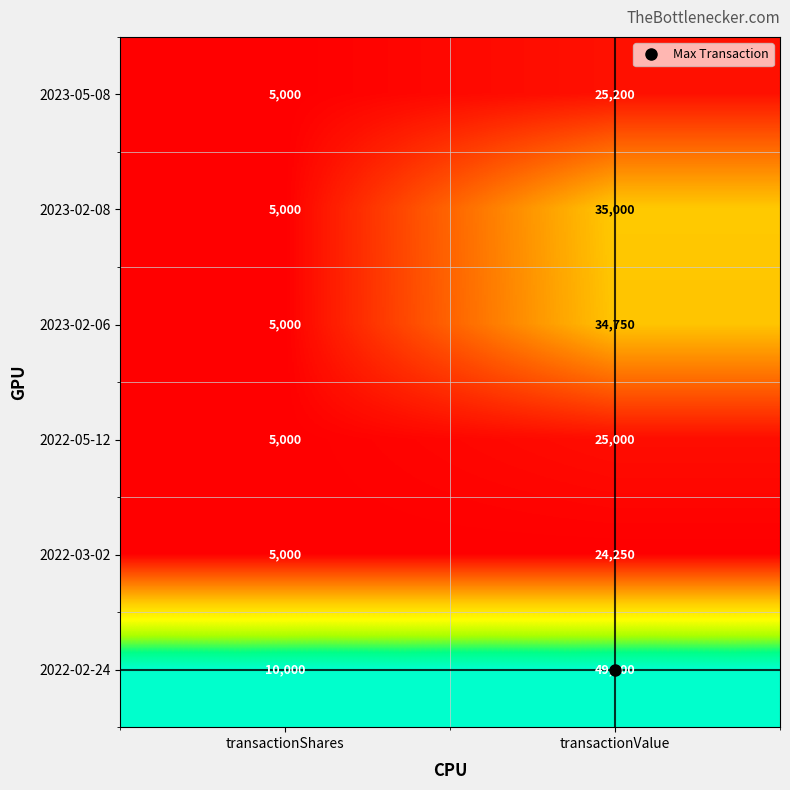

Is it true that 2022-02-24 equals 70500 at transactionValue?

False